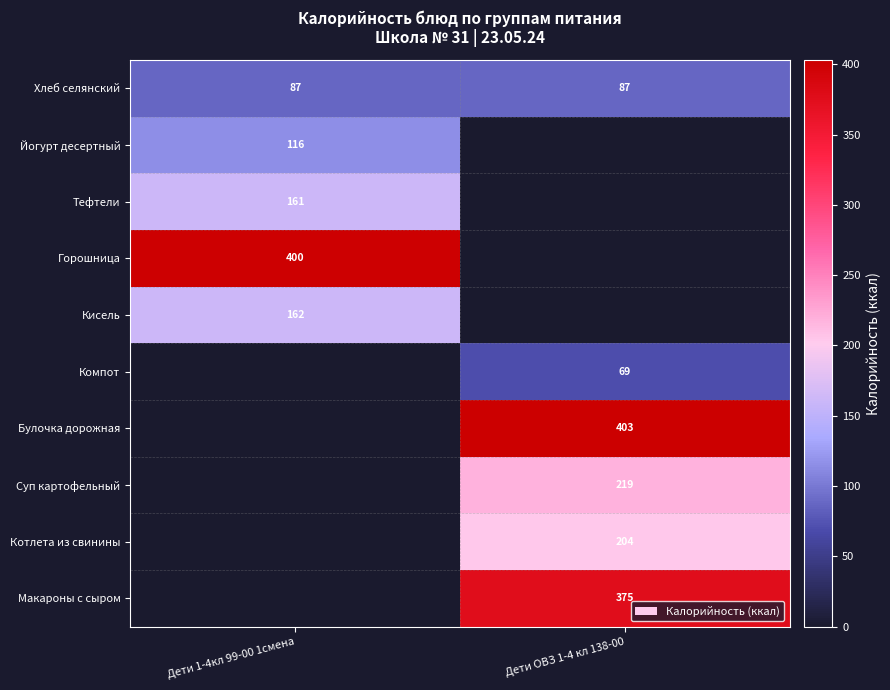

The value of Кисель at Дети 1-4кл 99-00 1смена is 162. True or false?

True